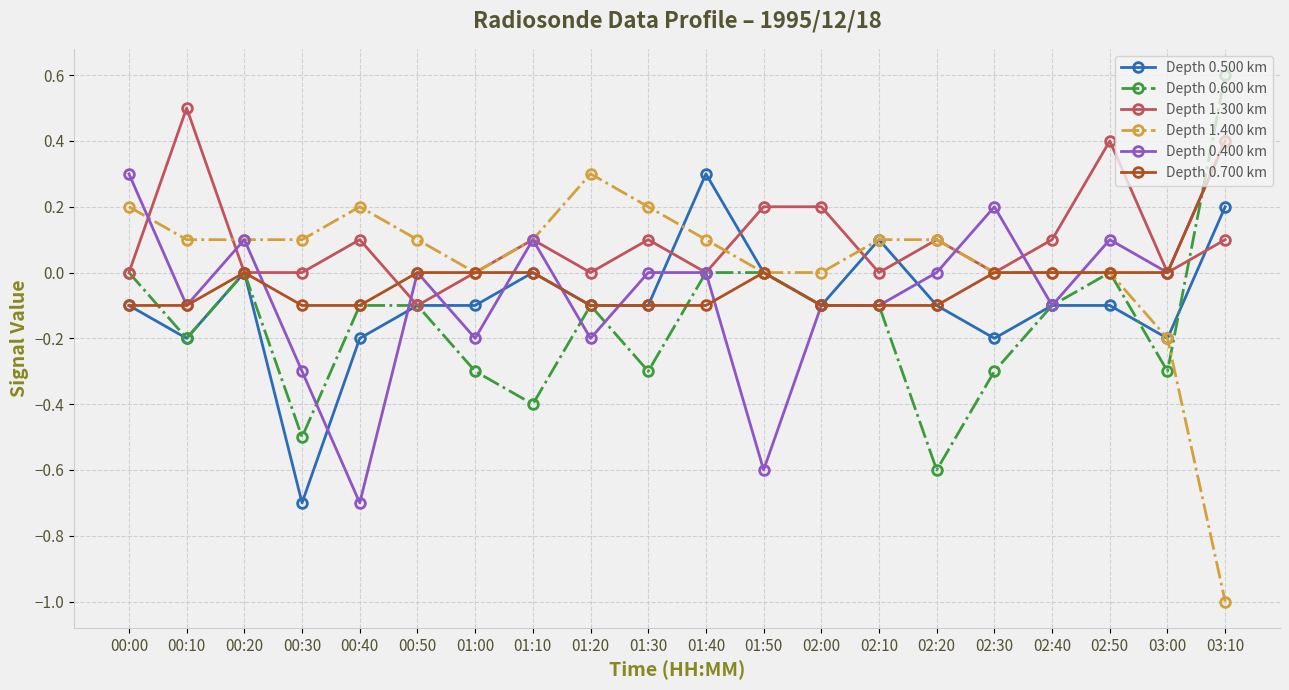

The Depth 0.600 km series shows -0.3 at 01:30. True or false?

True